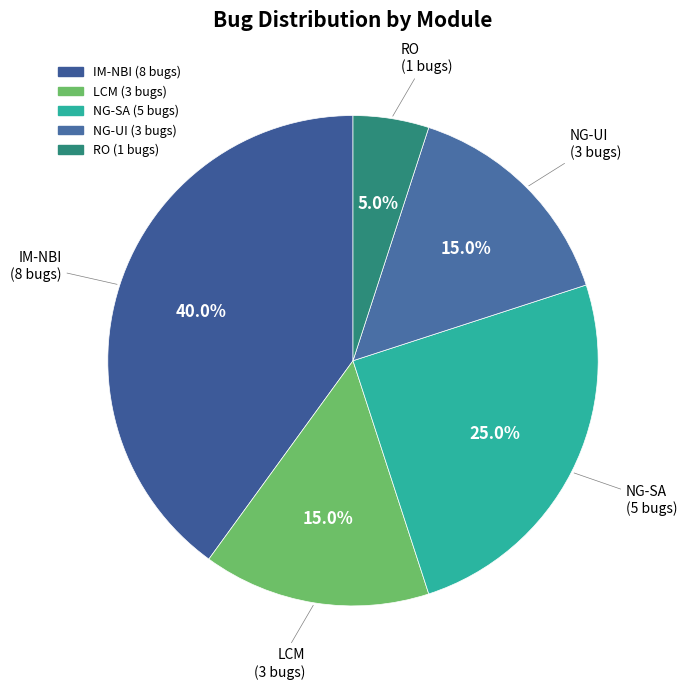

Do RO and NG-UI together represent more than half of the pie?

No